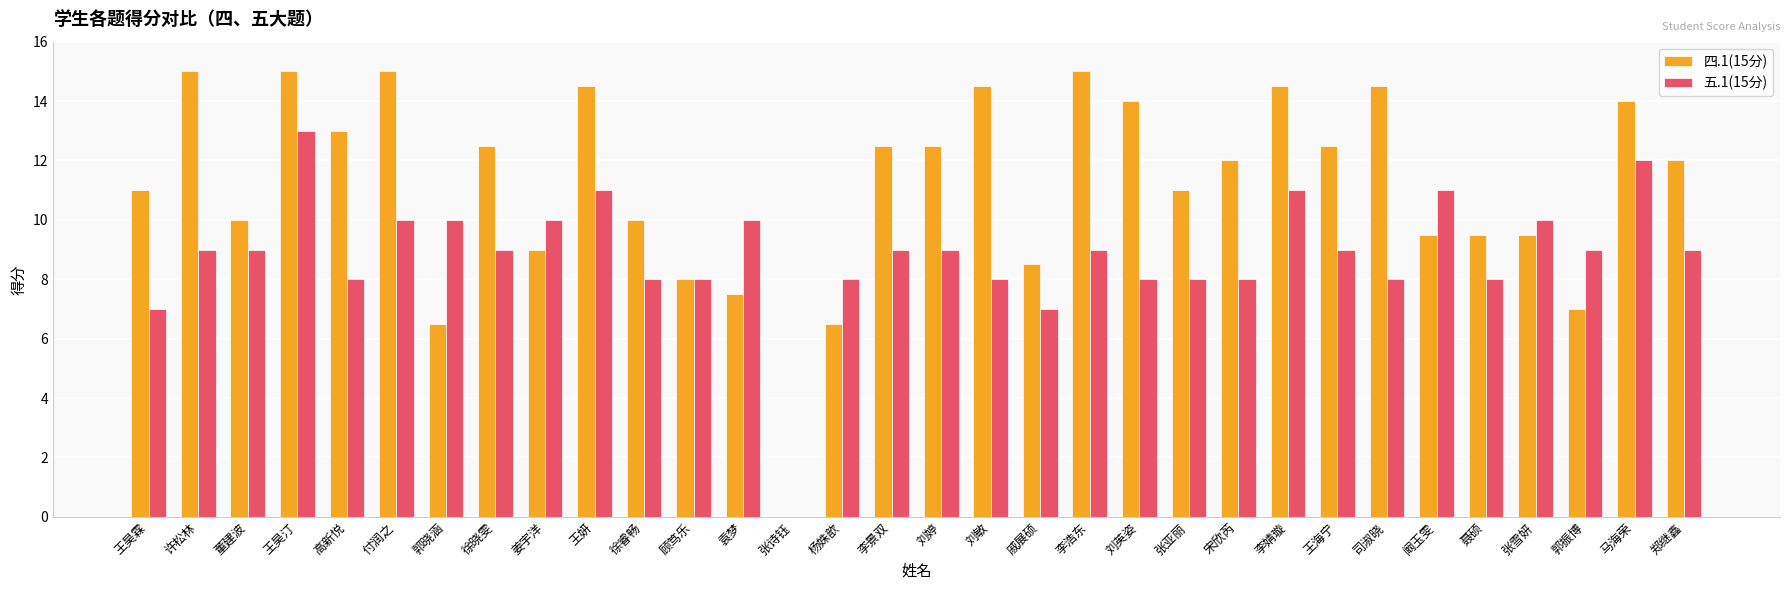

What is the sum of all 五.1(15分) values?

283.0